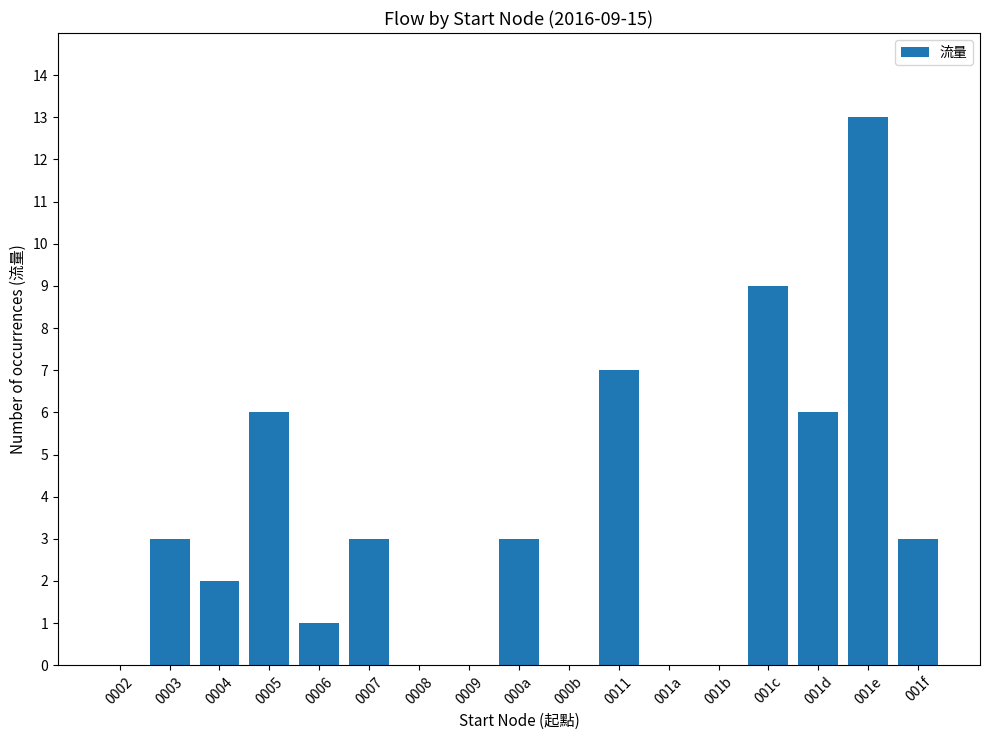

Are the bars horizontal?

No